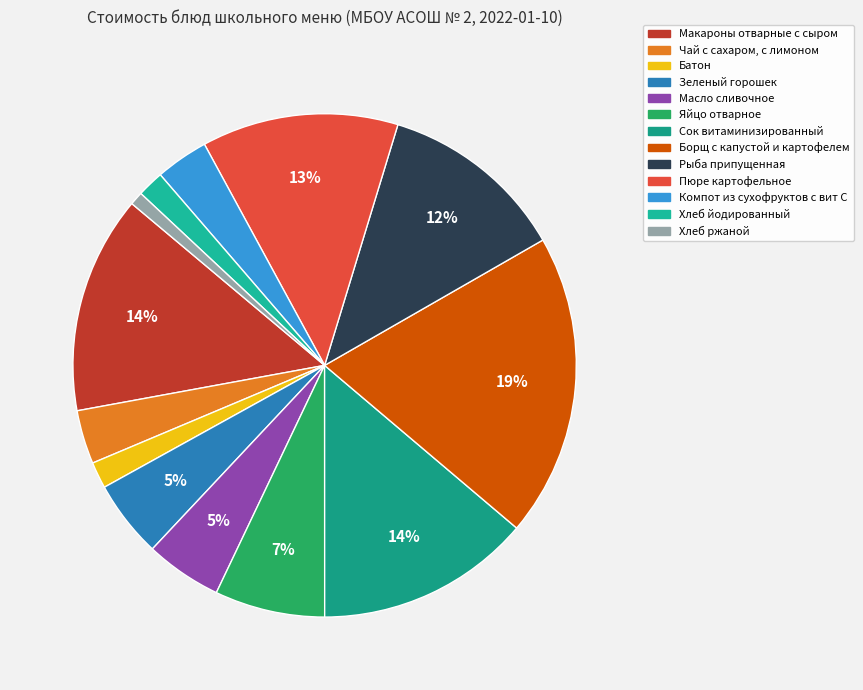

Which slice is the largest?

Борщ с капустой и картофелем